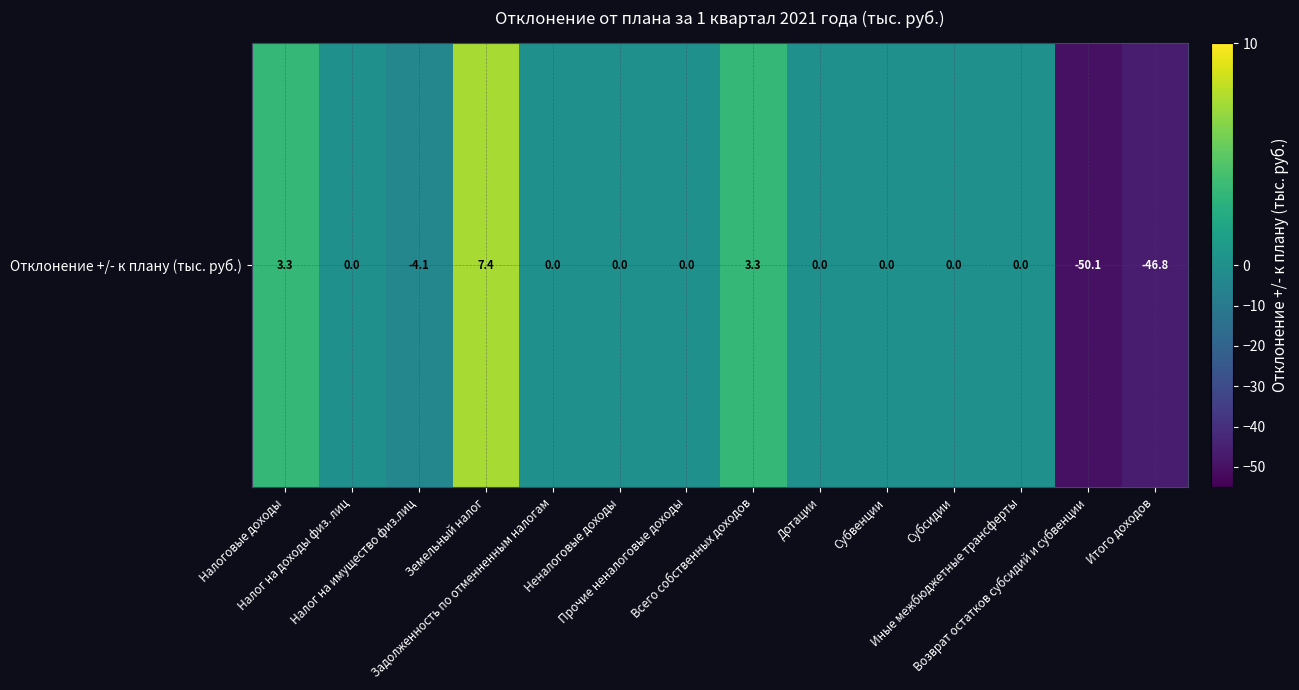

What is the maximum value shown in the chart?

7.4